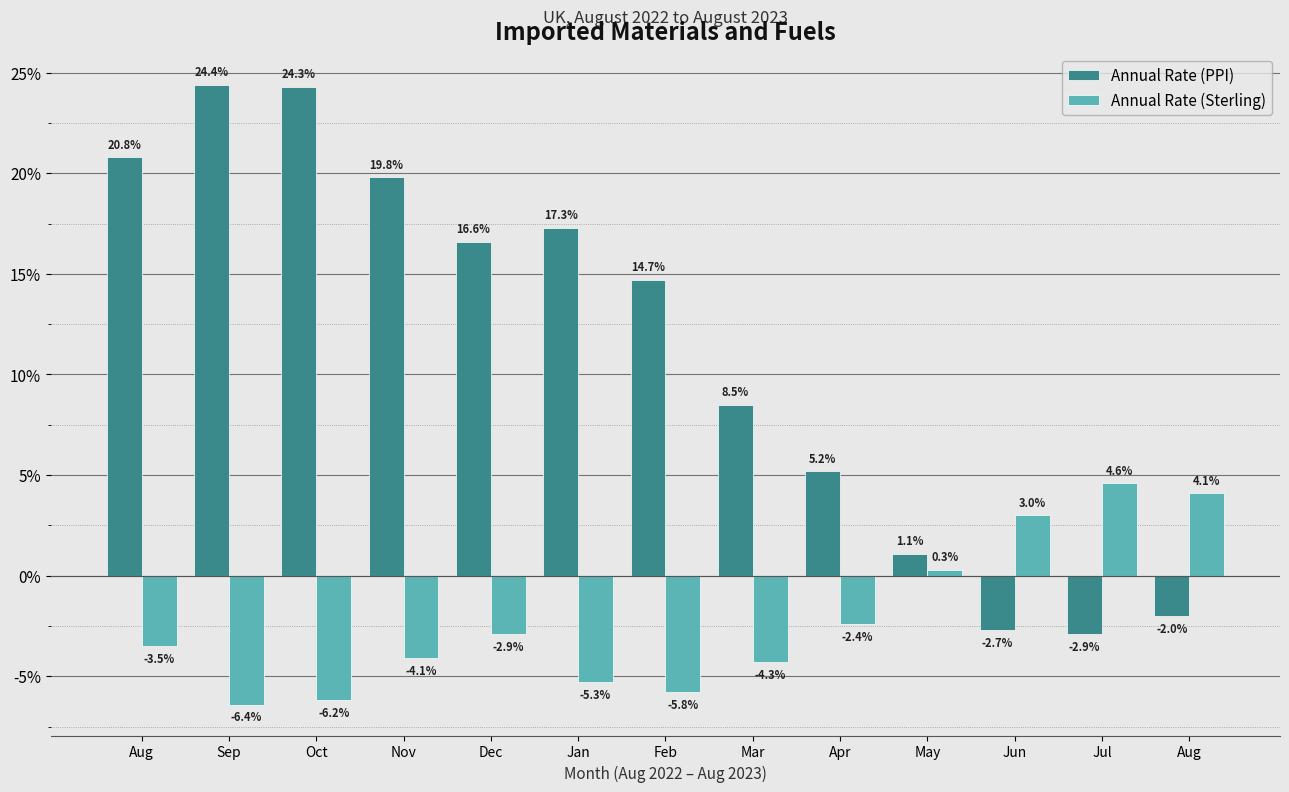

How many values in the Annual Rate (PPI) series exceed 14?

7